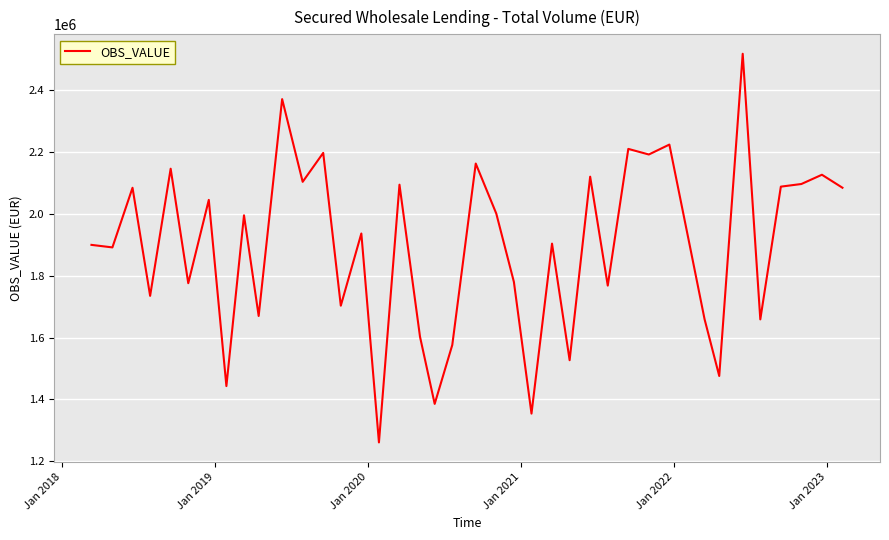

Count the number of categories in the chart.

40